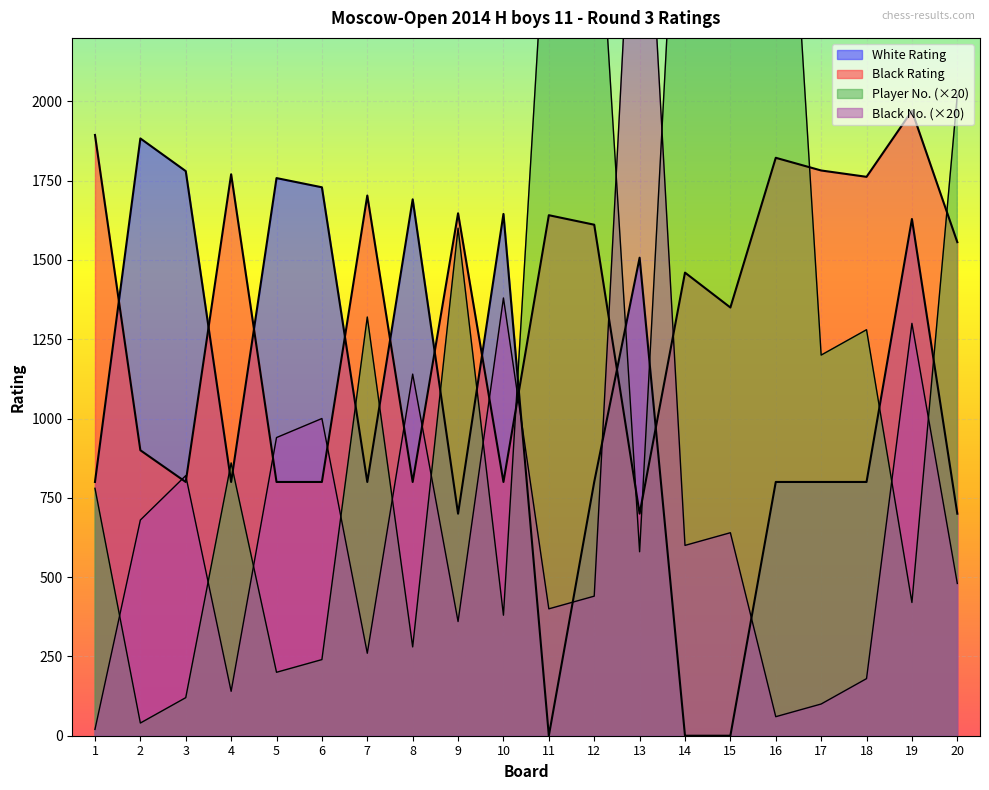

At how many categories does at least one series exceed 507?

20